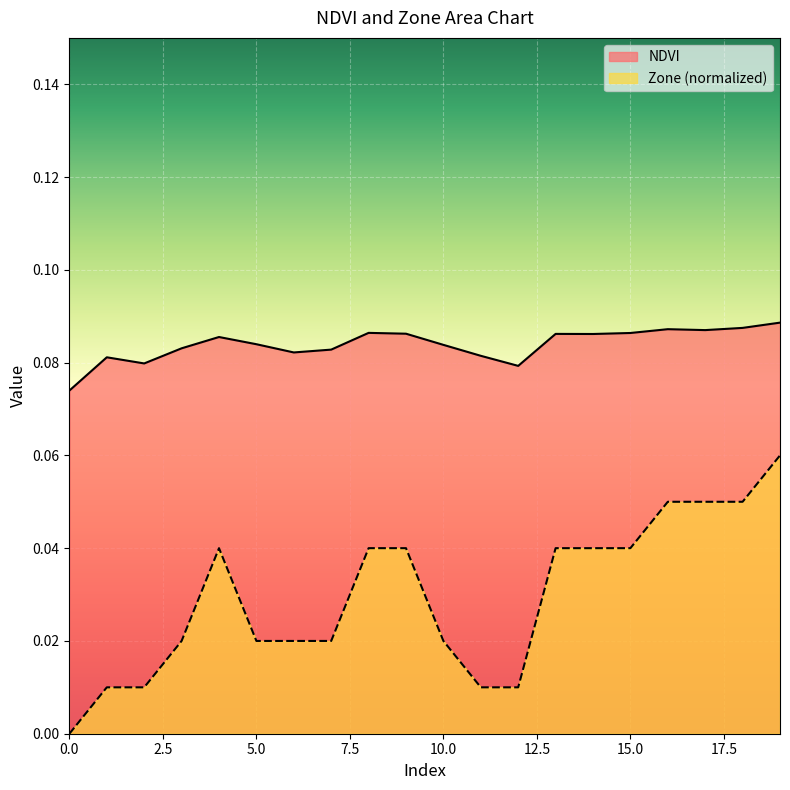

What is the maximum value shown in the chart?

0.1